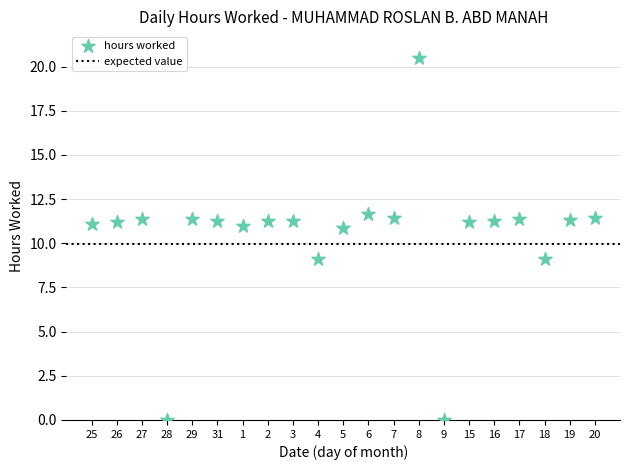

What is the range of Y values (max minus min)?

20.5